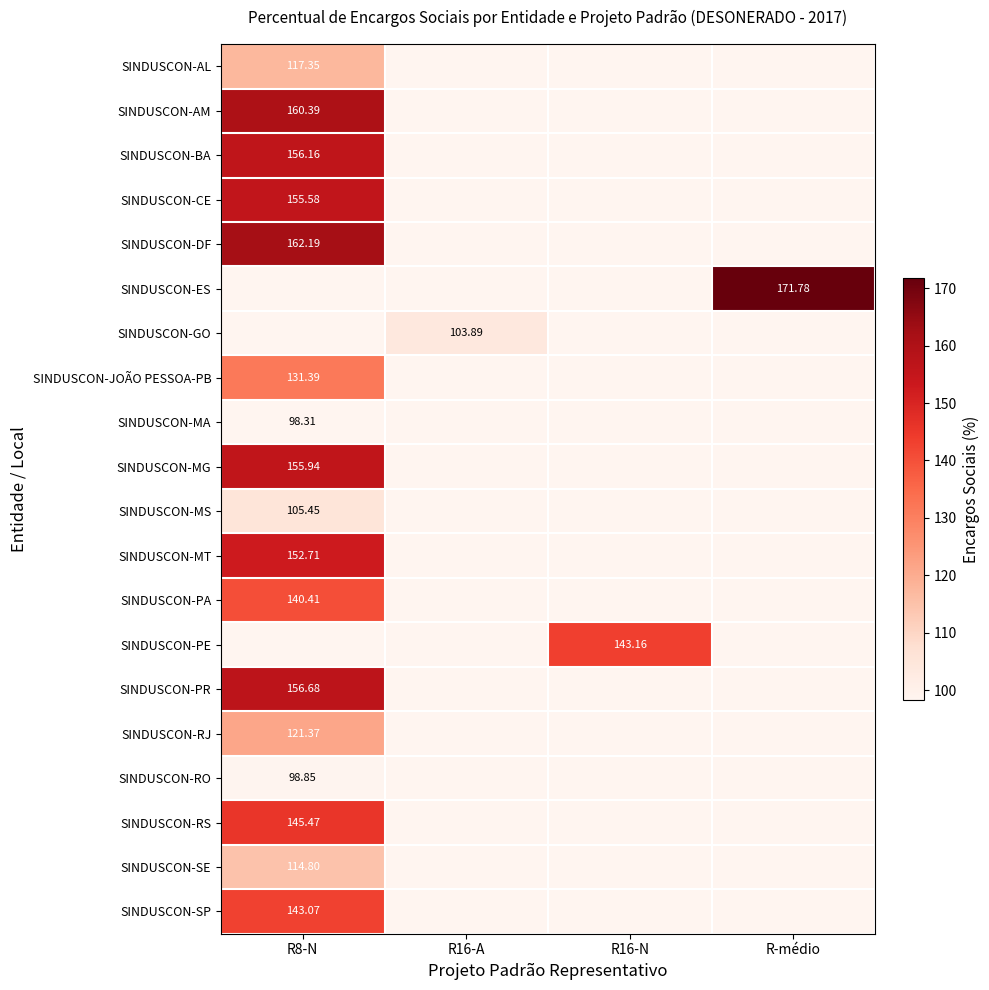

What is the maximum value shown in the chart?

171.8